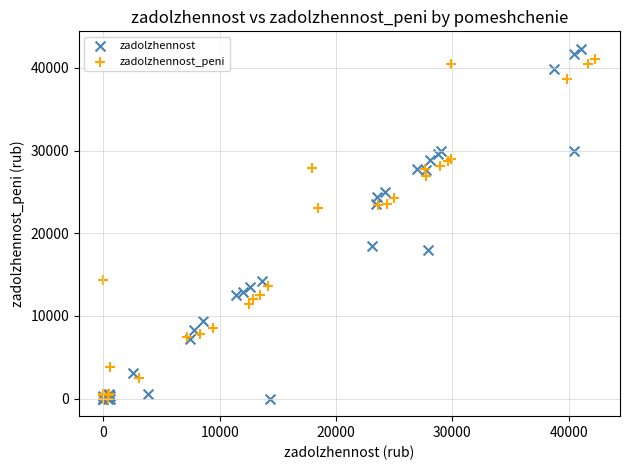

Which series reaches the maximum Y coordinate?

zadolzhennost